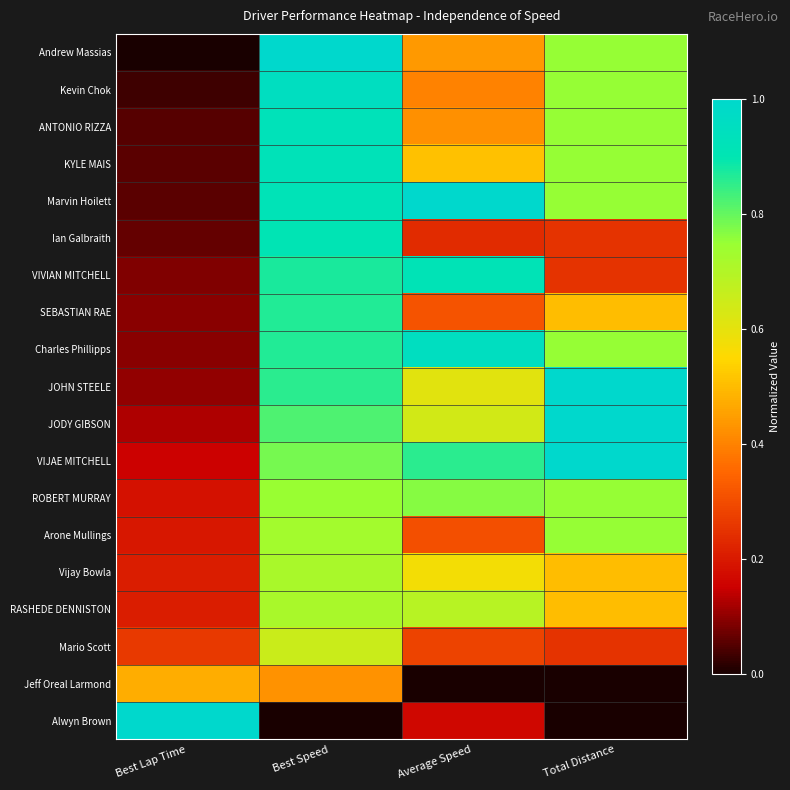

At how many categories does at least one series exceed 0?

4